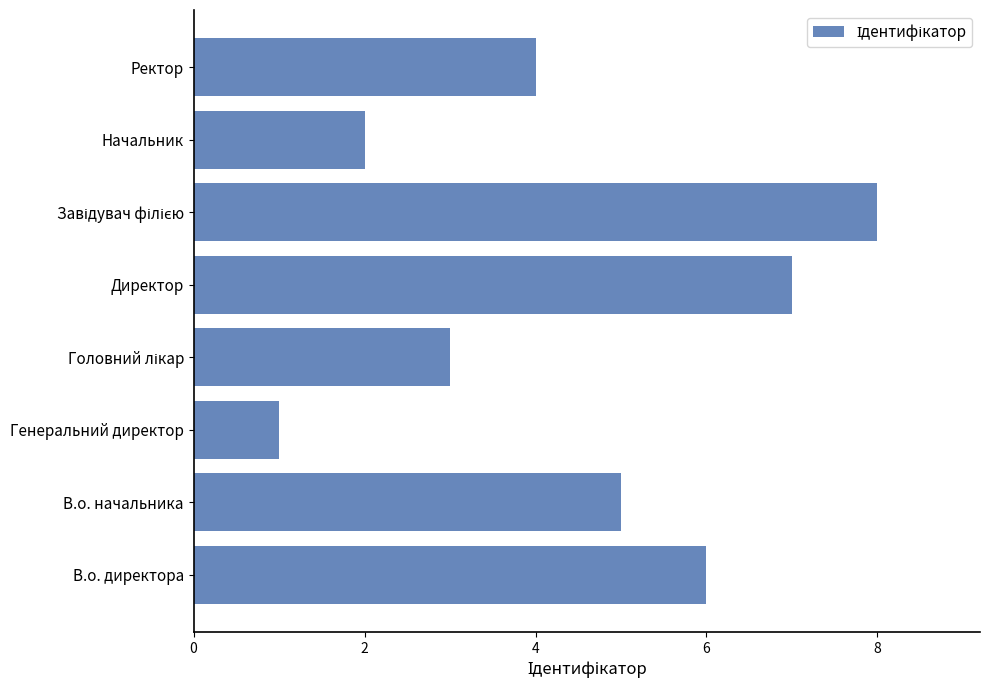

The value at В.о. начальника is 3. True or false?

False